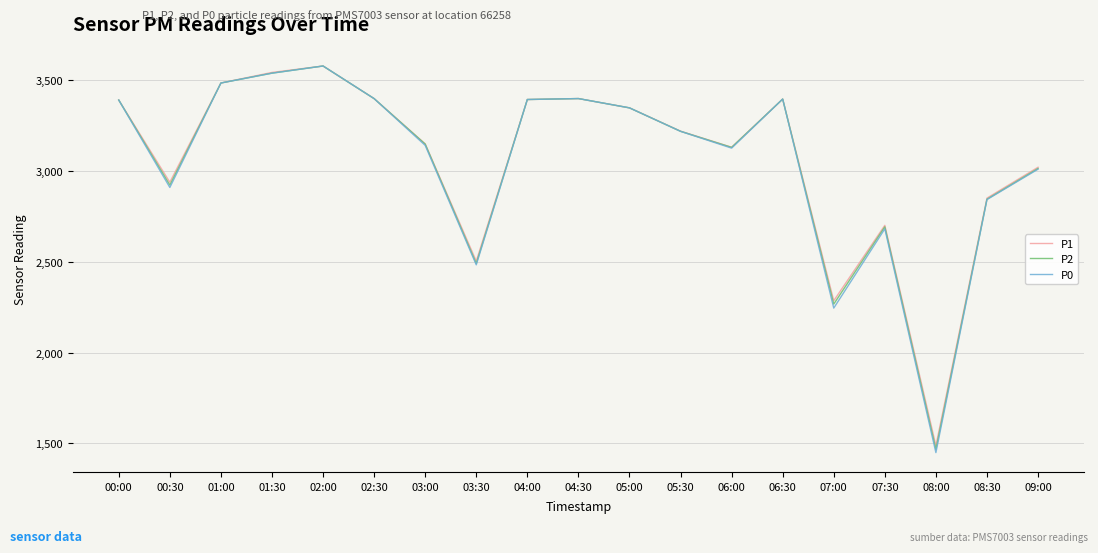

What is the average value of the P0 series?

3055.4